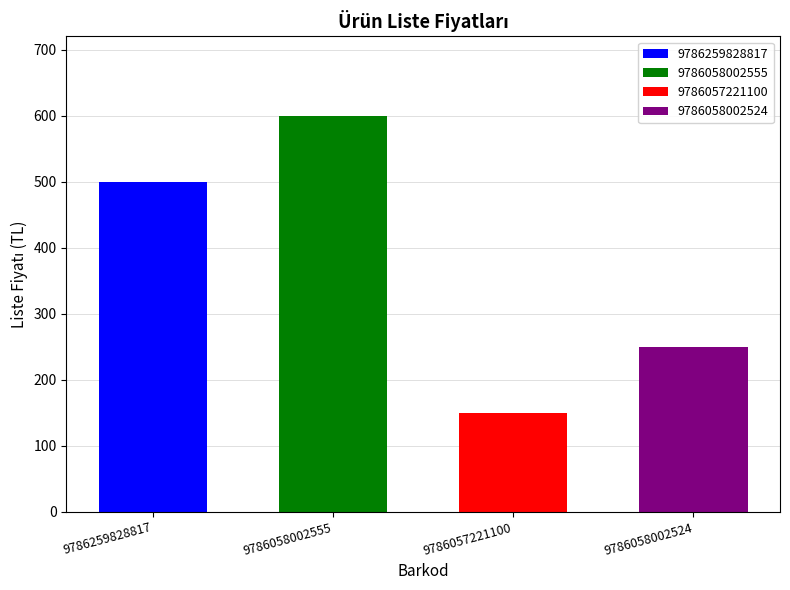

What is the sum of all values?

1500